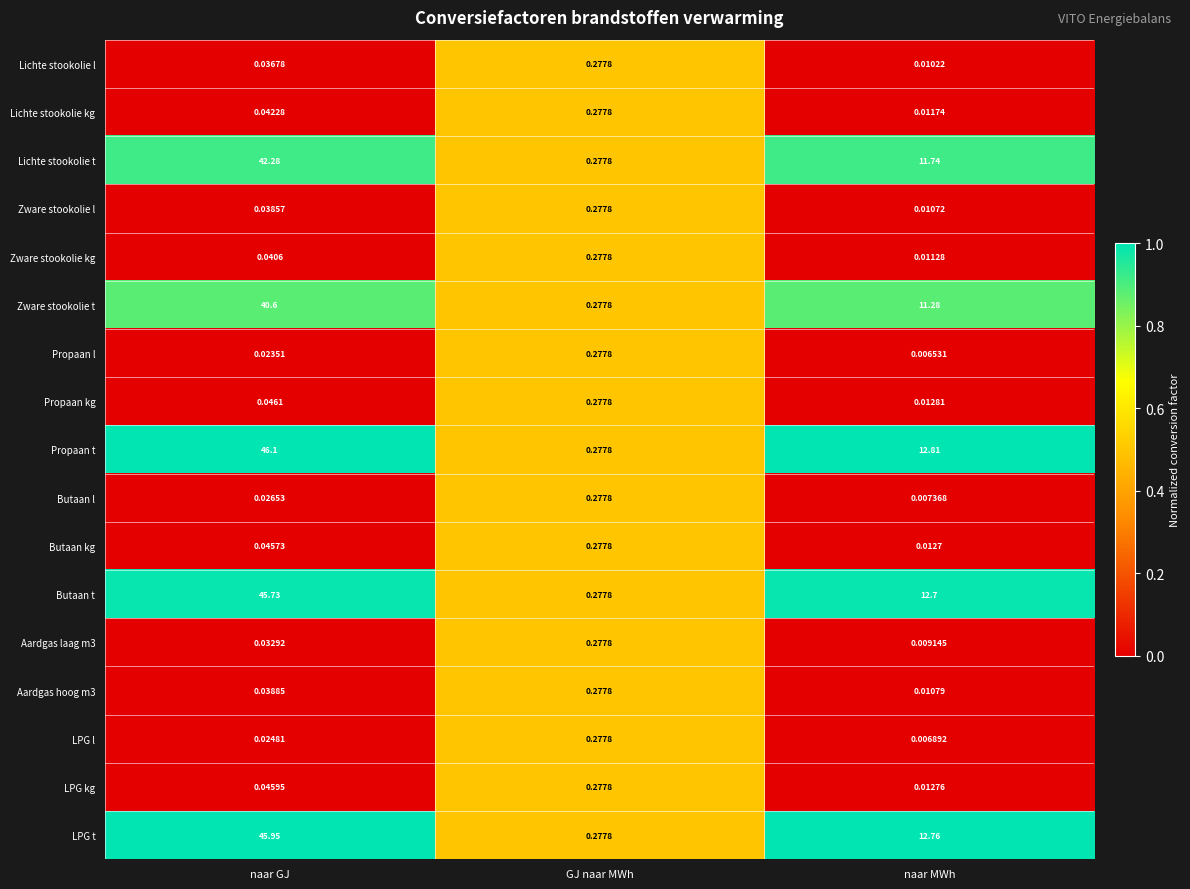

Rank the categories by Zware stookolie kg value from highest to lowest.

GJ naar MWh, naar GJ, naar MWh